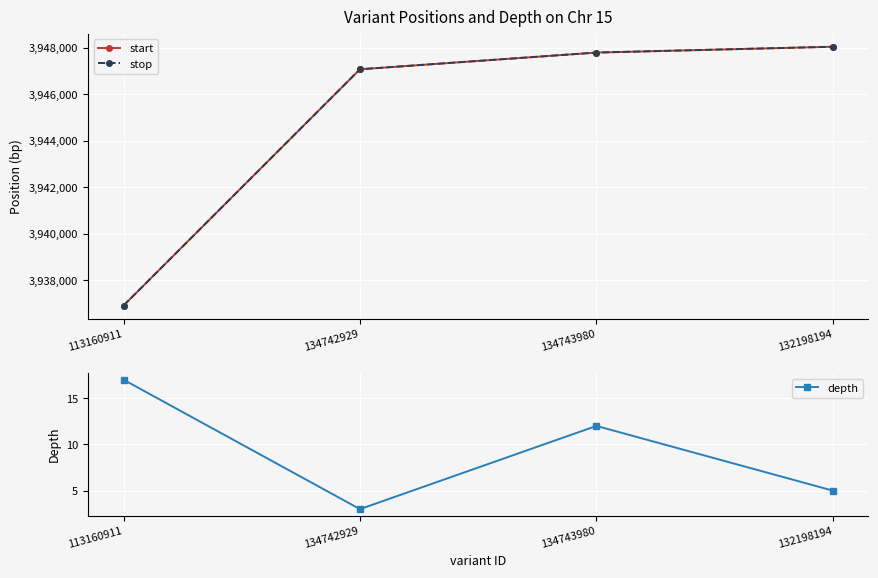

How many data points in depth are less than 12?

2